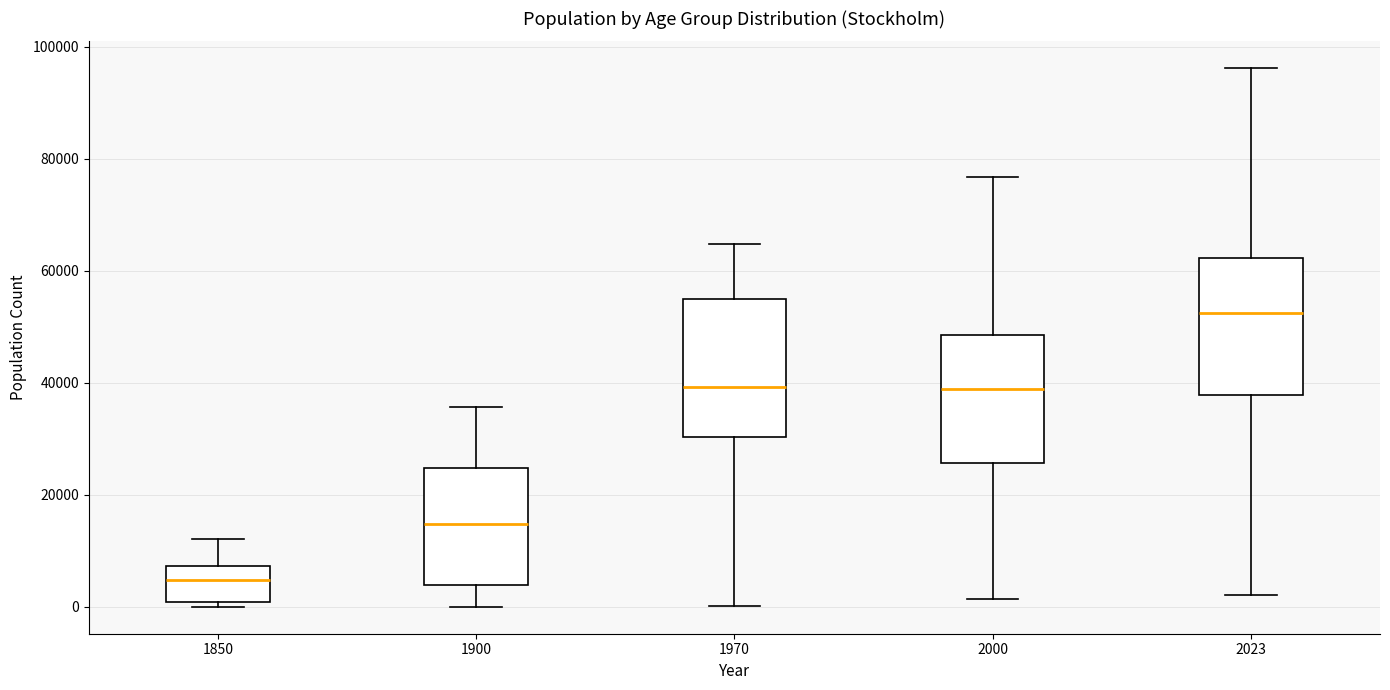

Reading left to right, read every box against the y-axis: the position of its median line, the range the box covers, and the ends of its whiskers. The values are not printed on the chart, so give them approximately, as read against the axis.

1850: median 4000, box 0 to 8000, whiskers 0 (just below the box's lower edge) to 12000
1900: median 14000, box 4000 to 24000, whiskers 0 to 36000
1970: median 40000, box 30000 to 54000, whiskers 0 to 64000
2000: median 38000, box 26000 to 48000, whiskers 2000 to 76000
2023: median 52000, box 38000 to 62000, whiskers 2000 to 96000